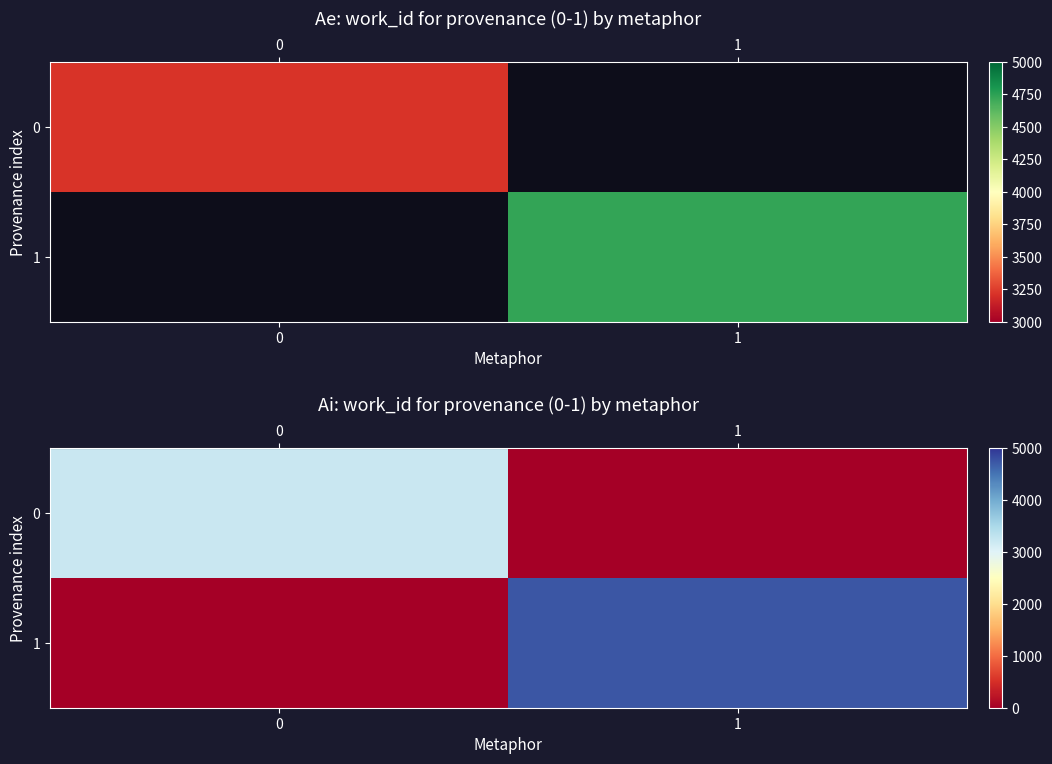

Rank the series by their maximum value, from highest to lowest.

row_1, row_0